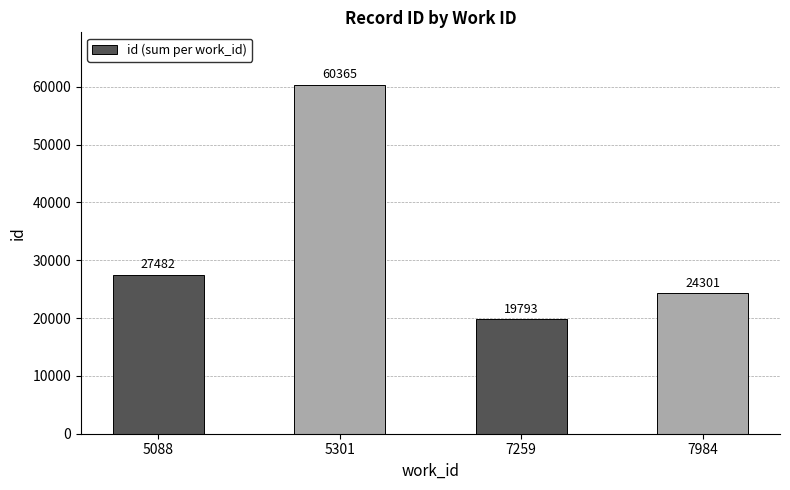

Reading left to right, what are all the values shown in this chart?

5088=27482	5301=60365	7259=19793	7984=24301